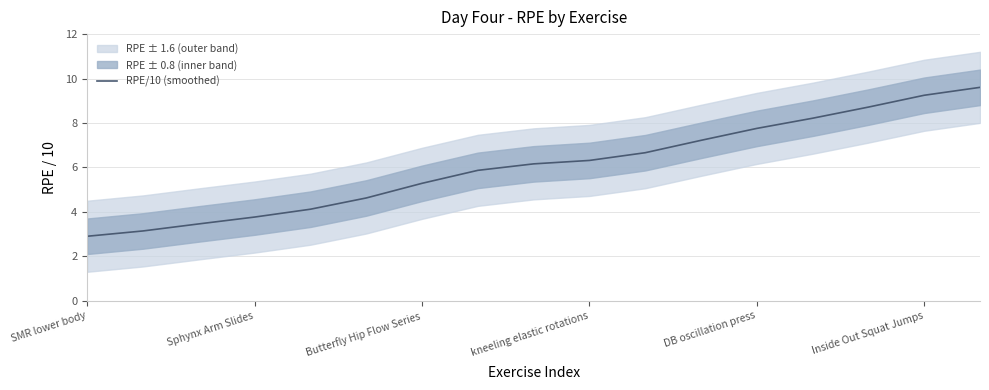

Is it true that RPE/10 (smoothed) equals 5.3 at Butterfly Hip Flow Series?

True